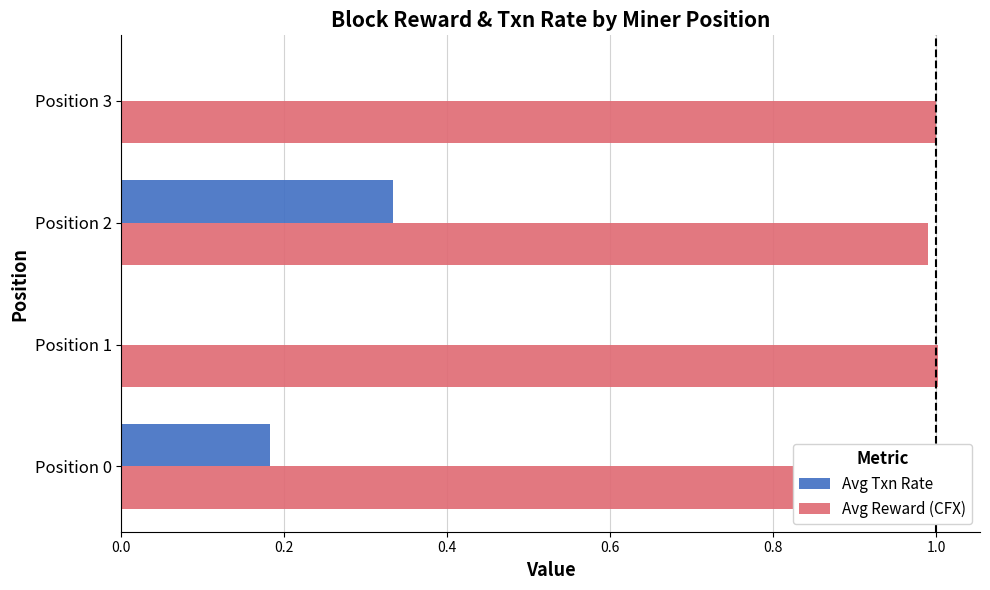

Is it true that Avg Reward (CFX) equals 1.0 at Position 0?

True